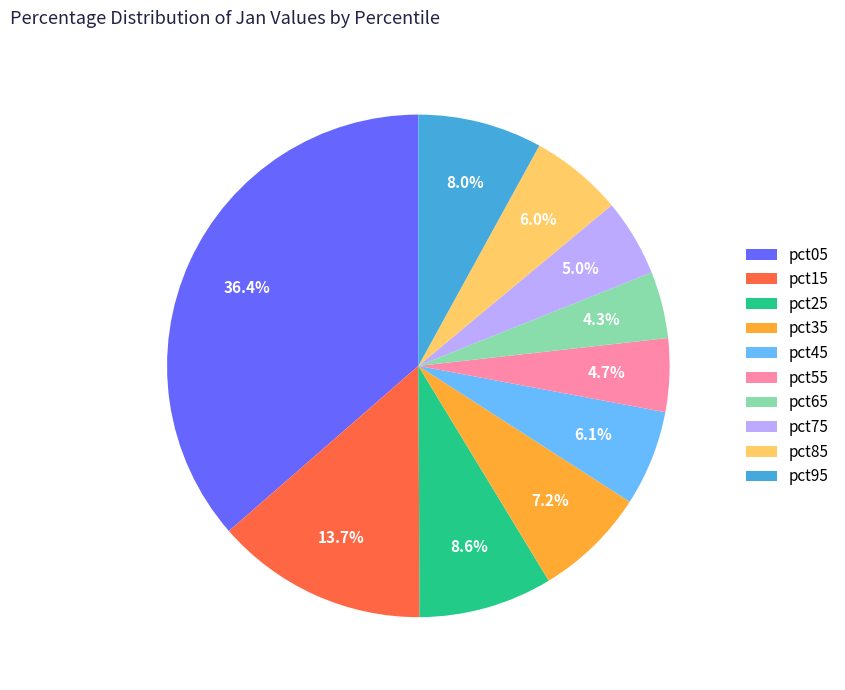

Combined, what portion of the pie is pct95 and pct75?

13.0%